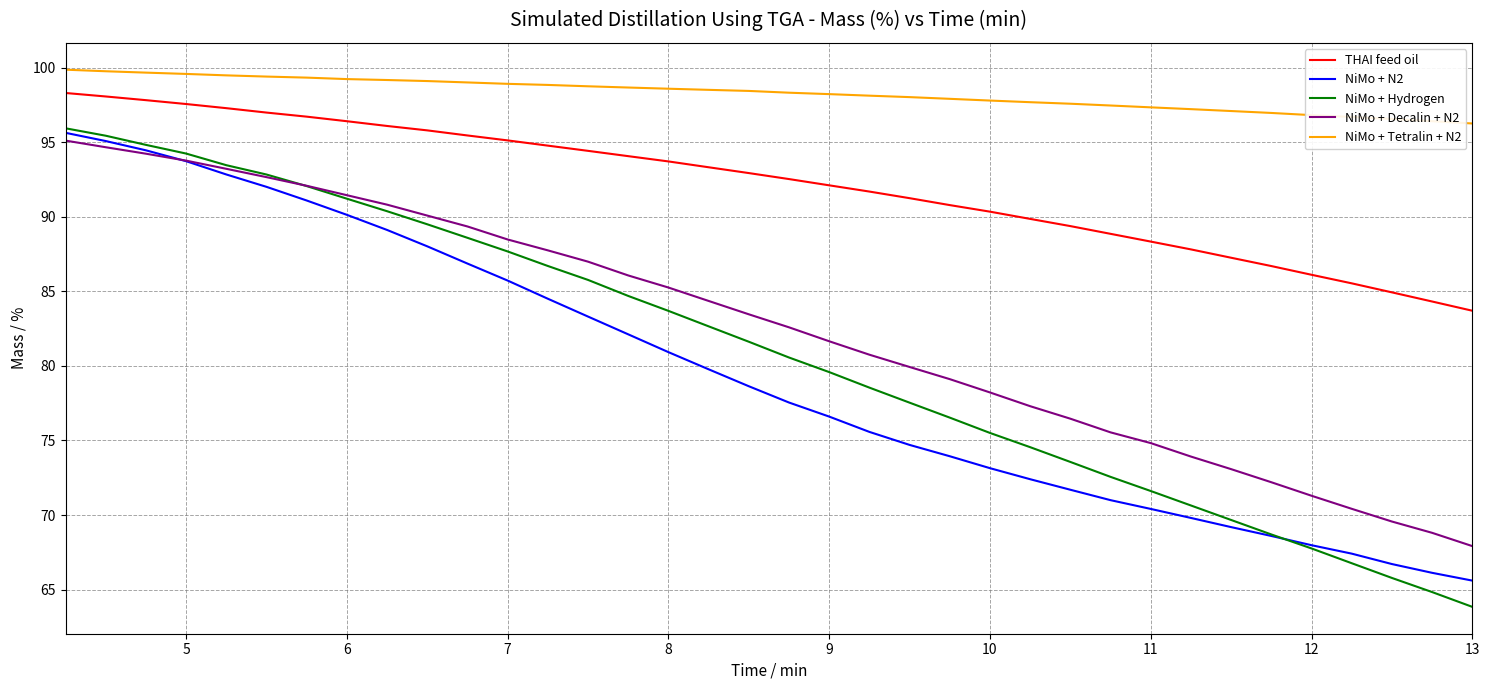

How many lines are shown in the chart?

5